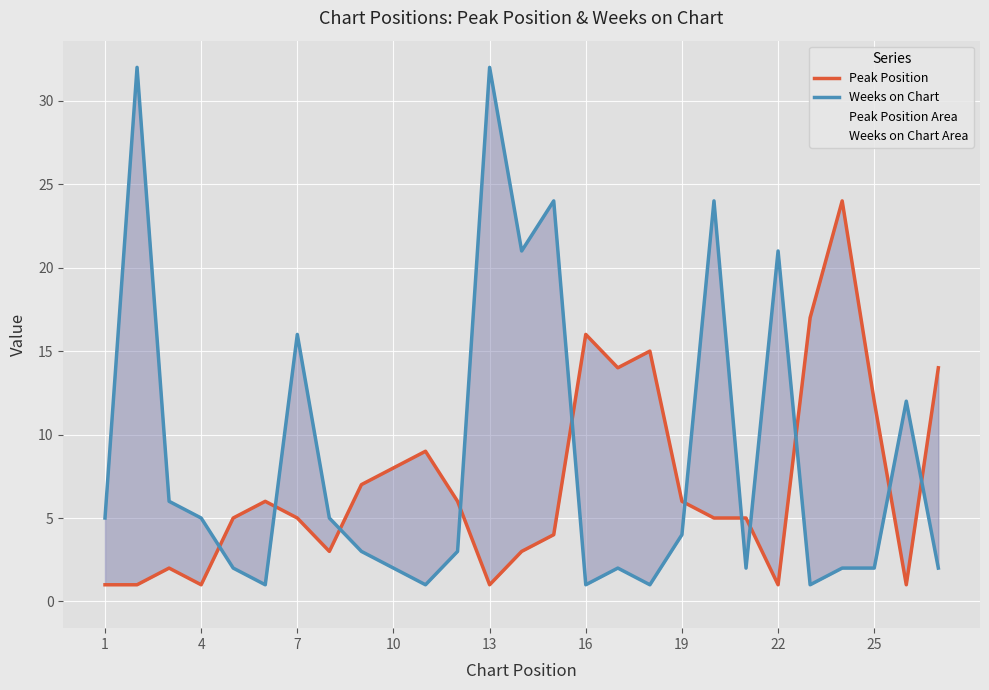

What is the spread (max minus min) of values at 1?

4